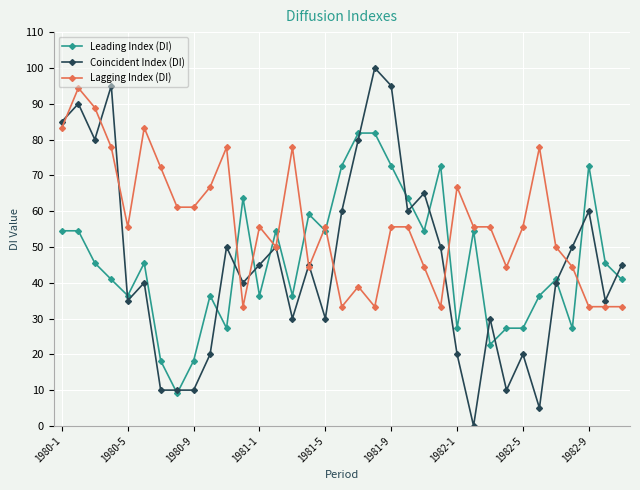

List the series in order of their peak value, lowest first.

Leading Index (DI), Lagging Index (DI), Coincident Index (DI)